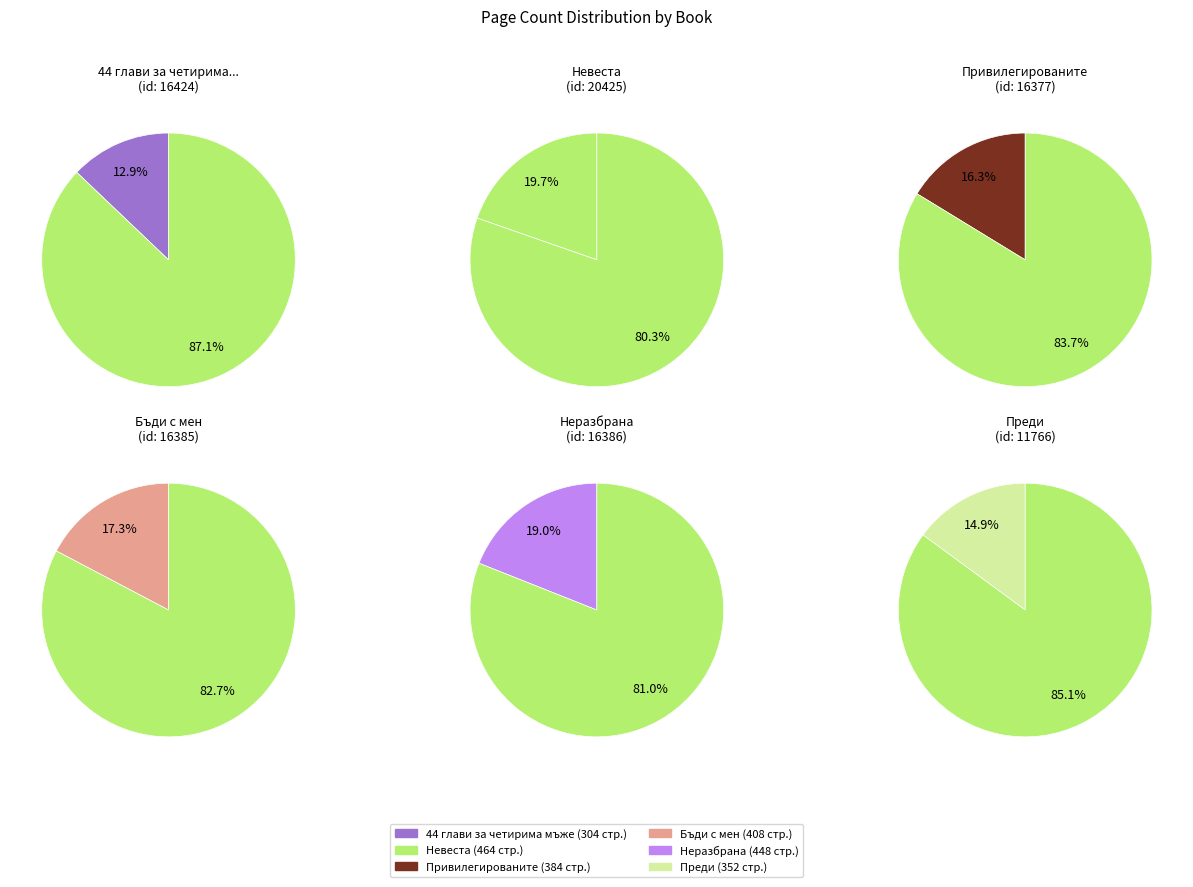

The Преди slice represents 15% of the pie. True or false?

True